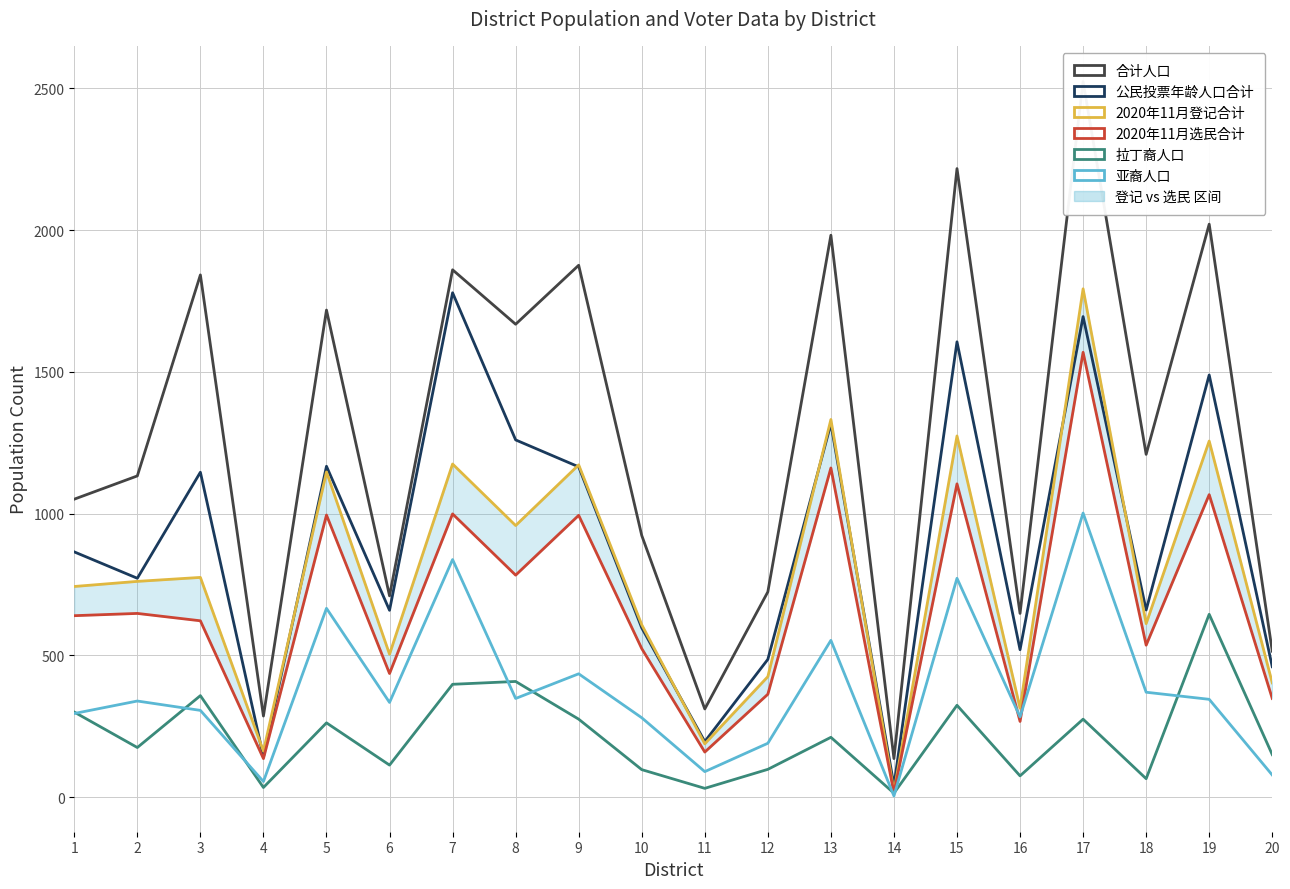

Rank the series at 19 from highest to lowest value.

合计人口, 公民投票年龄人口合计, 2020年11月登记合计, 2020年11月选民合计, 拉丁裔人口, 亚裔人口